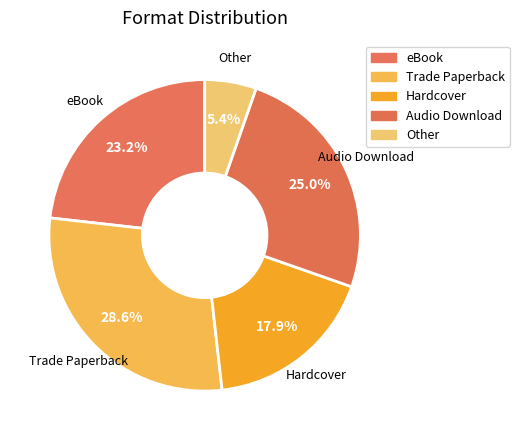

True or false: Trade Paperback accounts for 20% of the total.

False